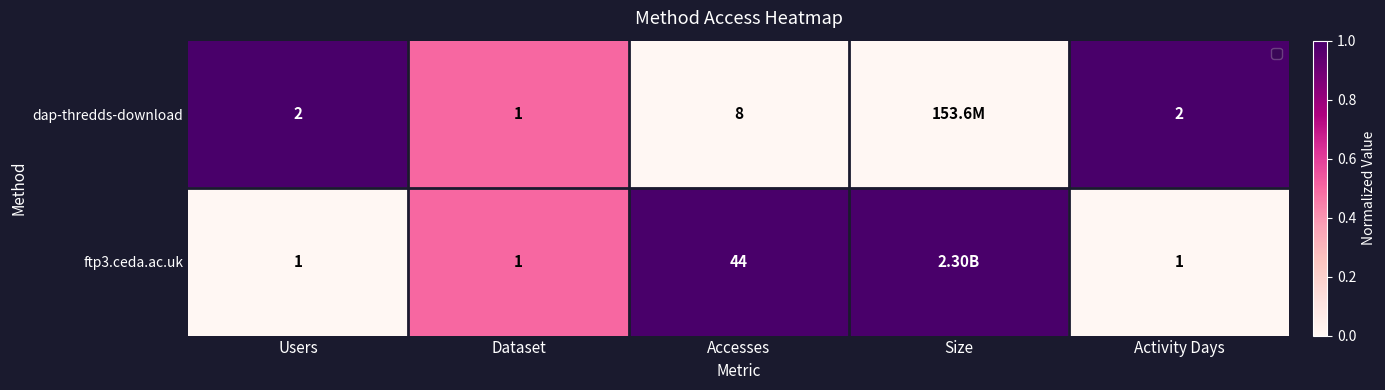

What is the sum of the dap-thredds-download values at Activity Days and Dataset?

3